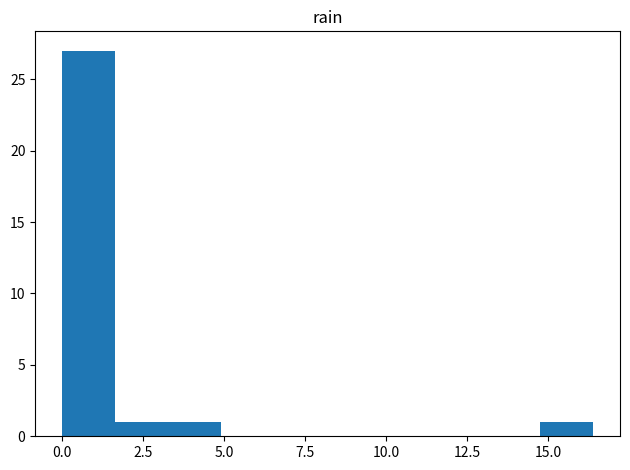

Read against the x-axis, roughly where is the centre of the tallest bar?

1.0